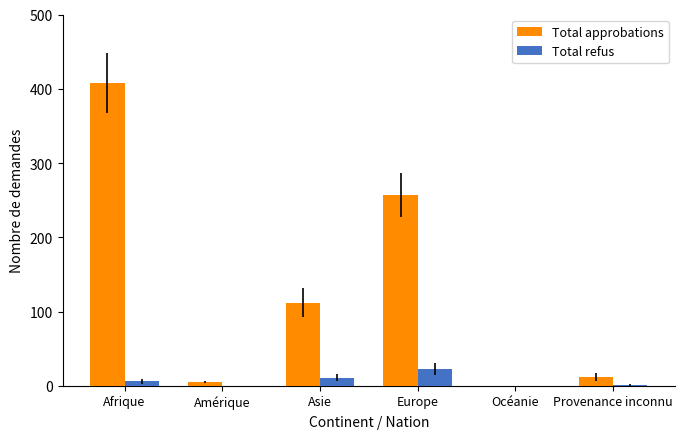

What is the difference between the Total approbations values at Asie and Amérique?

107